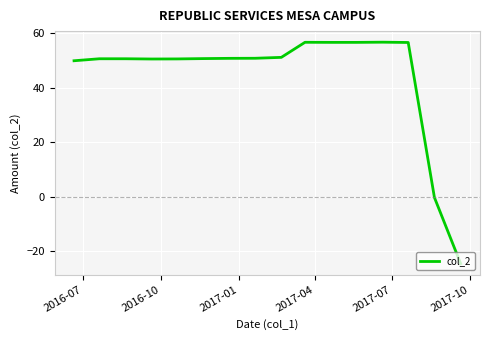

How many lines are shown in the chart?

1